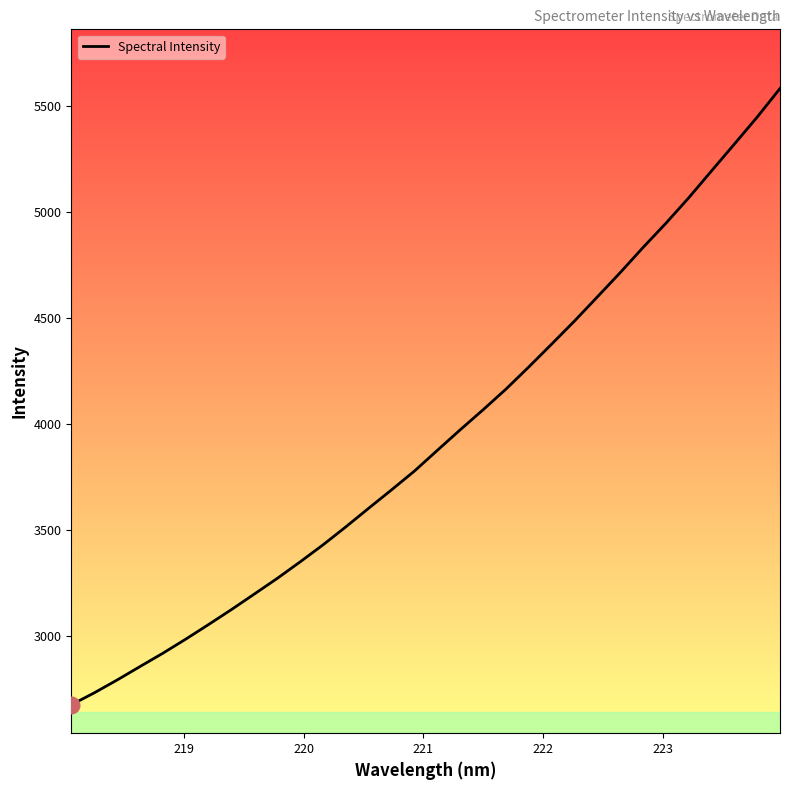

How many lines are shown in the chart?

1